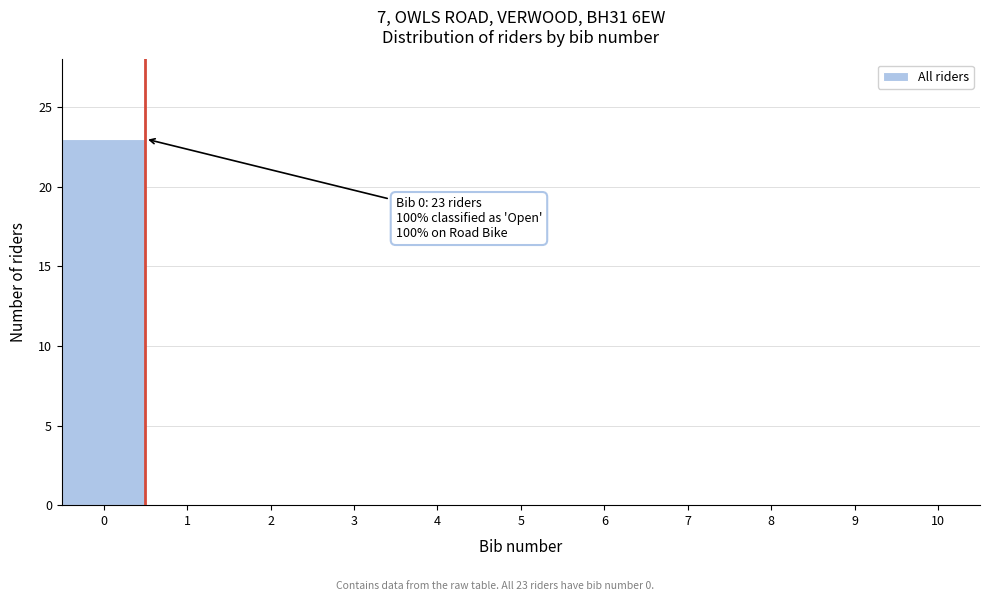

Over which range of the x-axis is the bar tallest?

-0.5 to 0.5